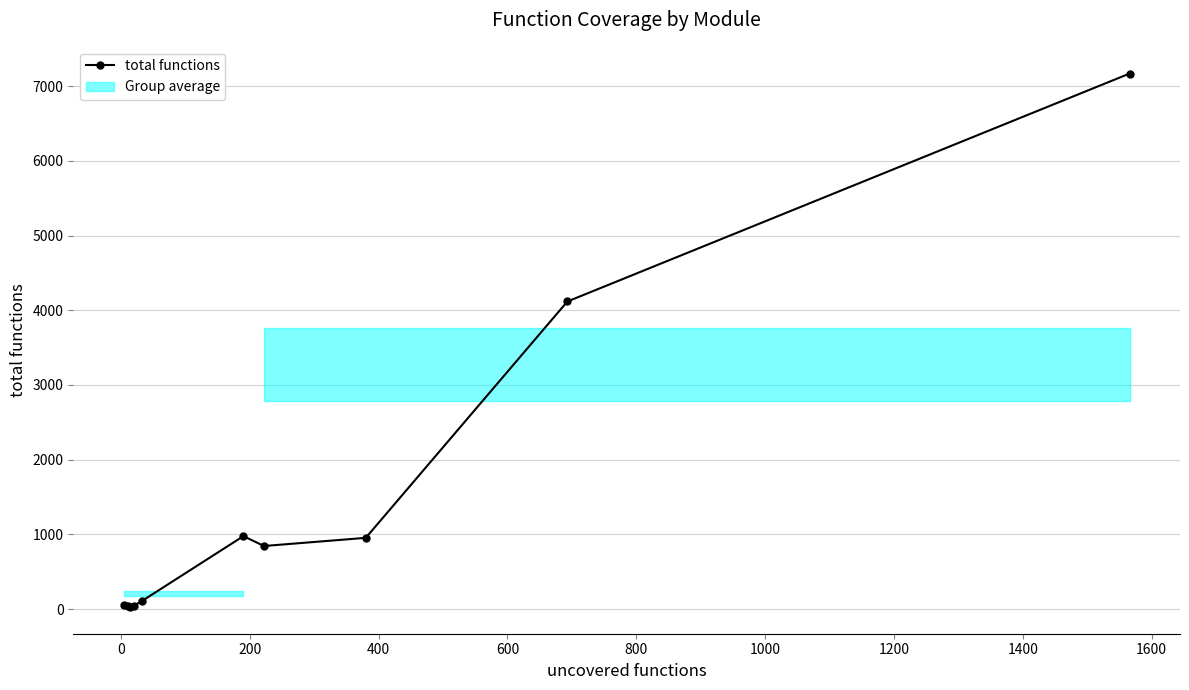

What is the maximum value shown in the chart?

7168